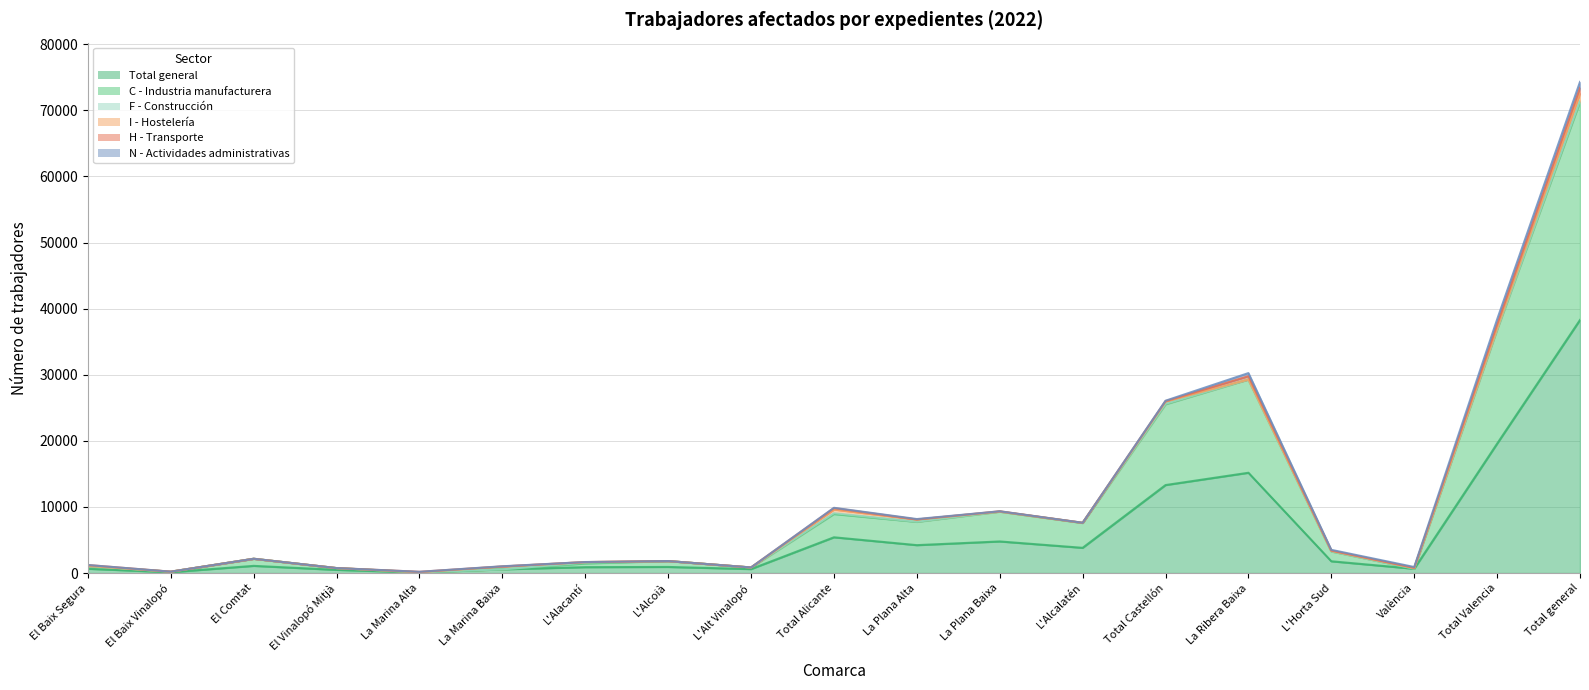

Is it true that F - Construcción equals 1 at Total Valencia?

False